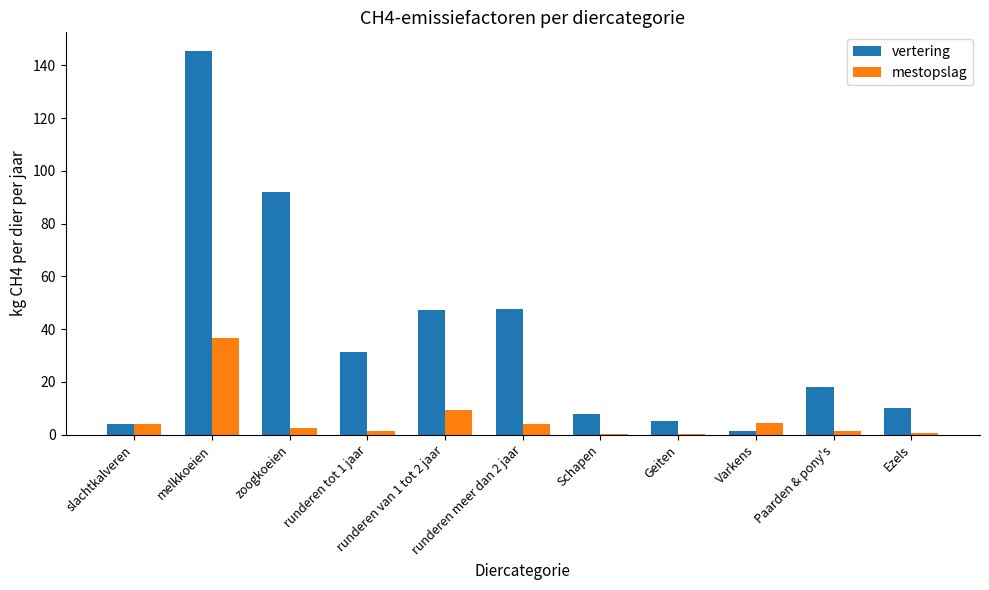

What is the sum of all mestopslag values?

65.3